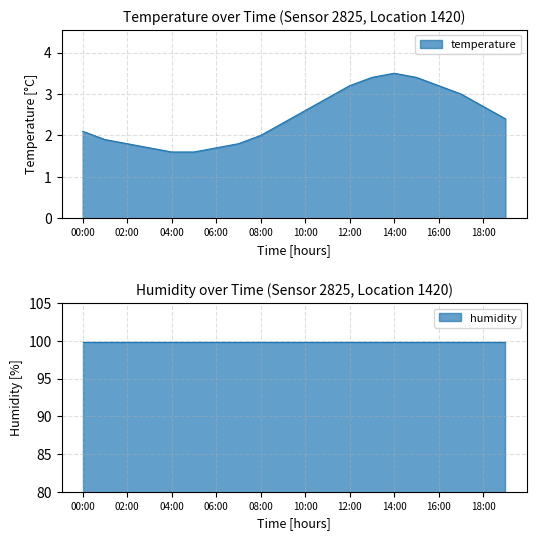

At which label is the value closest to 2?

08:00